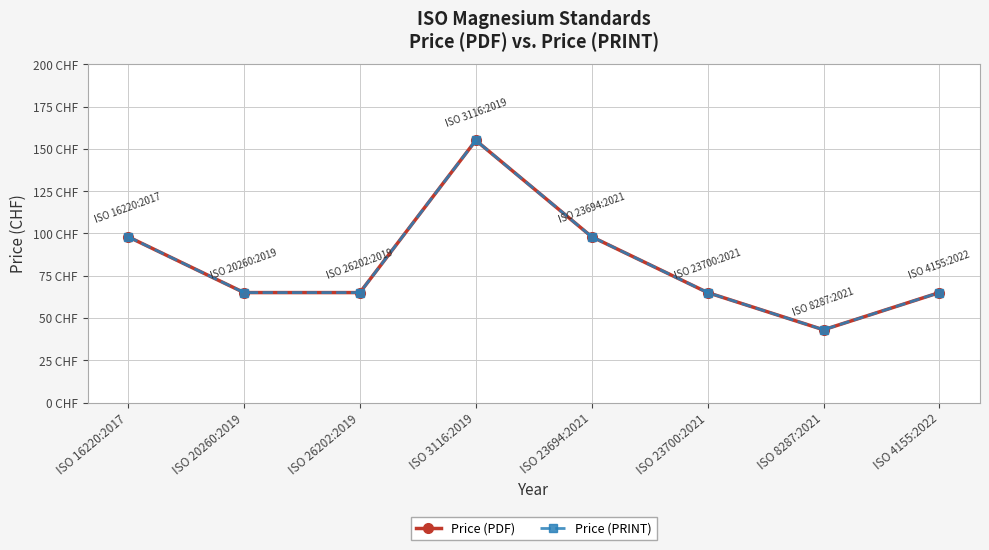

Does the chart have visible grid lines?

Yes